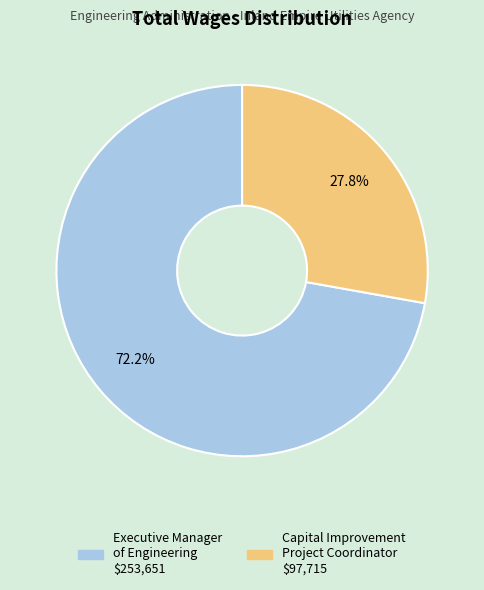

Which category has the smallest portion of the pie?

Capital Improvement Project Coordinator